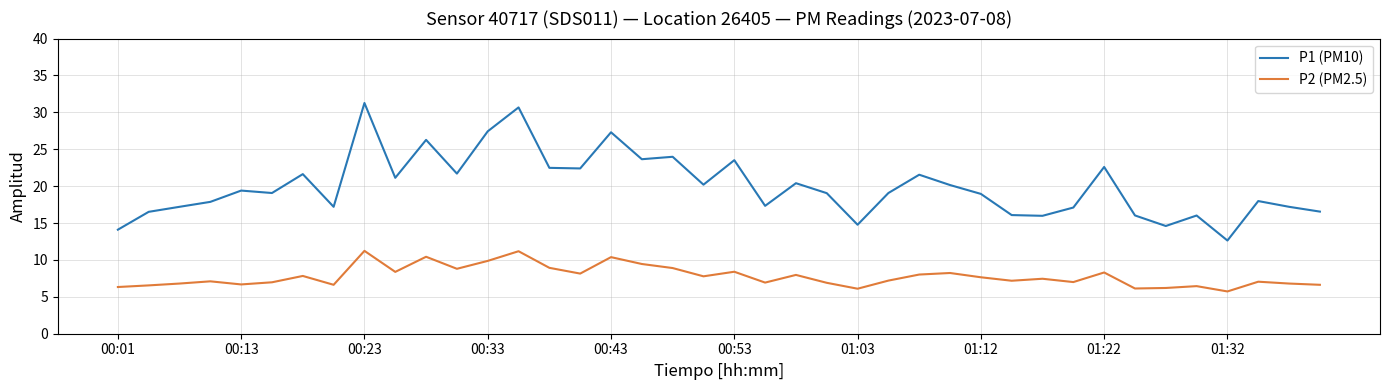

List the series in order of their peak value, lowest first.

P2 (PM2.5), P1 (PM10)